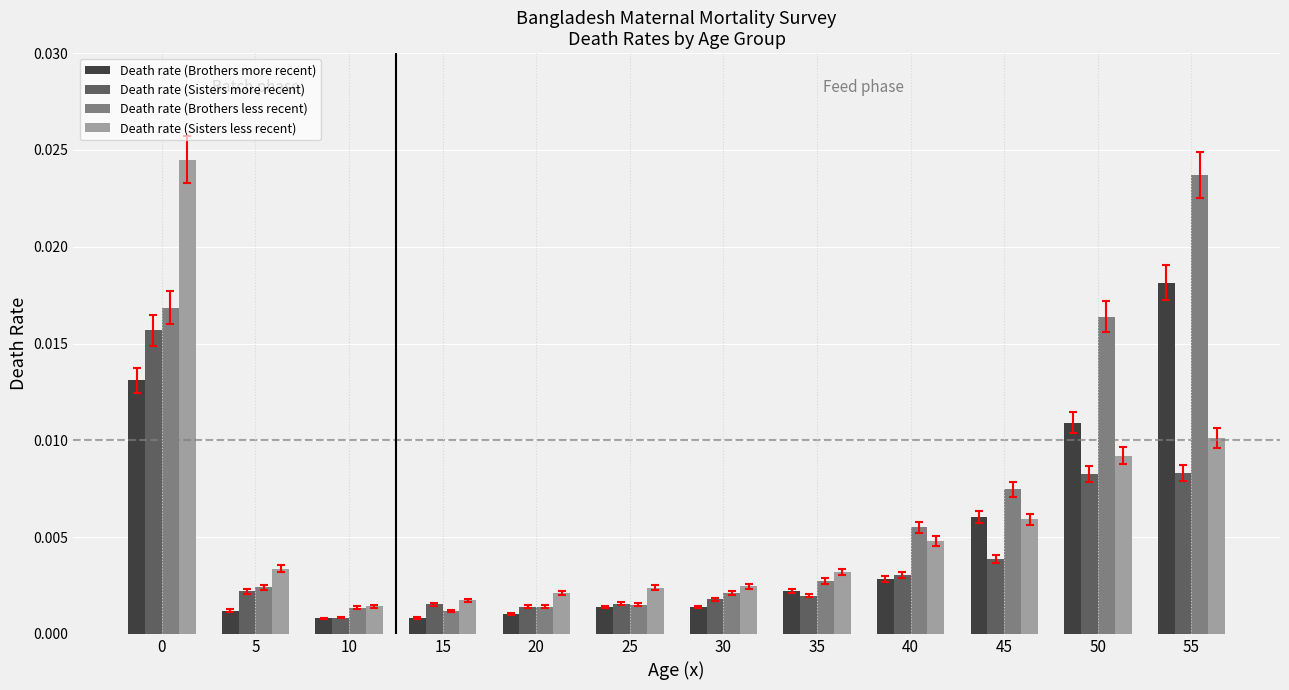

What is the sum of all Death rate (Sisters less recent) values?

0.1